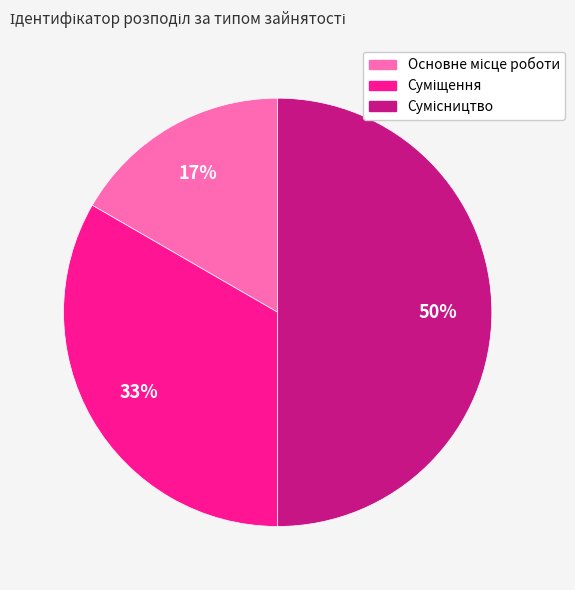

Count the number of slices in the pie.

3